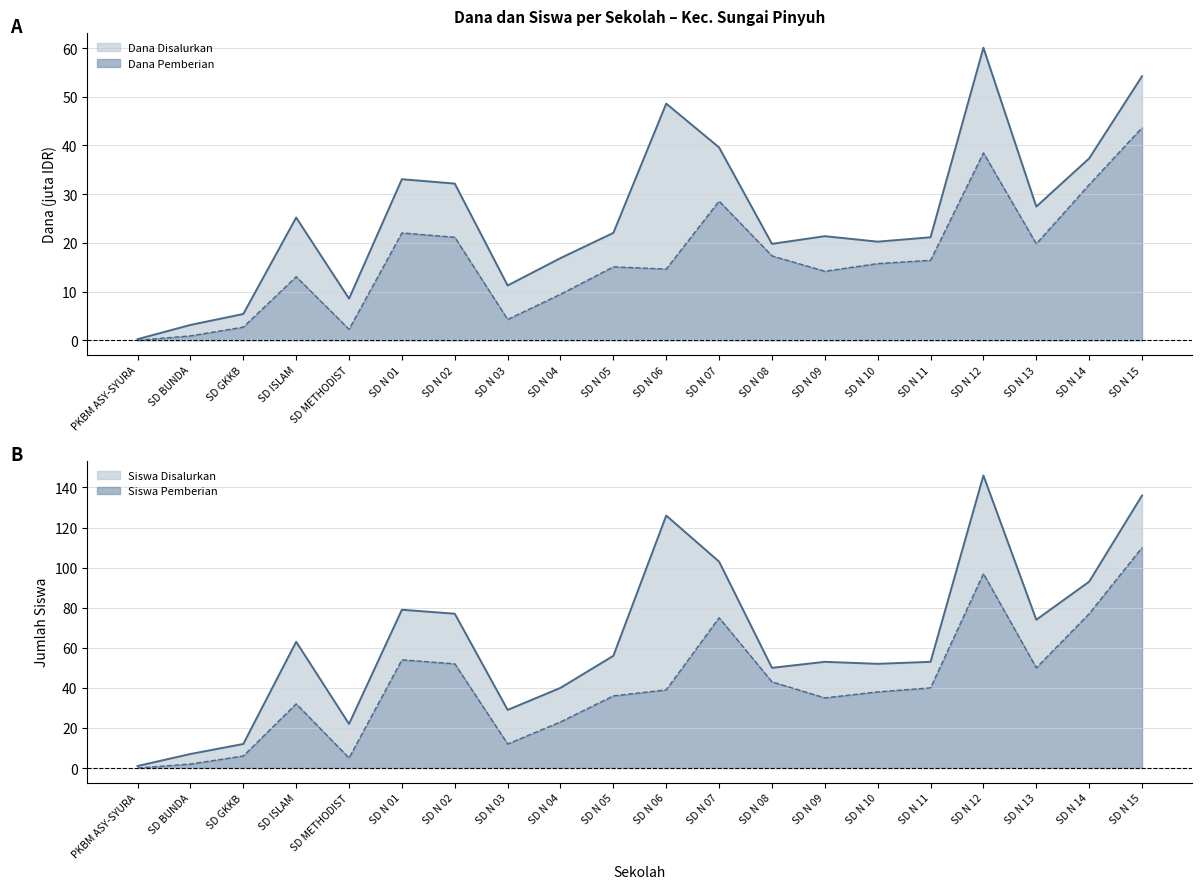

The value of Dana Pemberian at SD N 09 is 25.3. True or false?

False